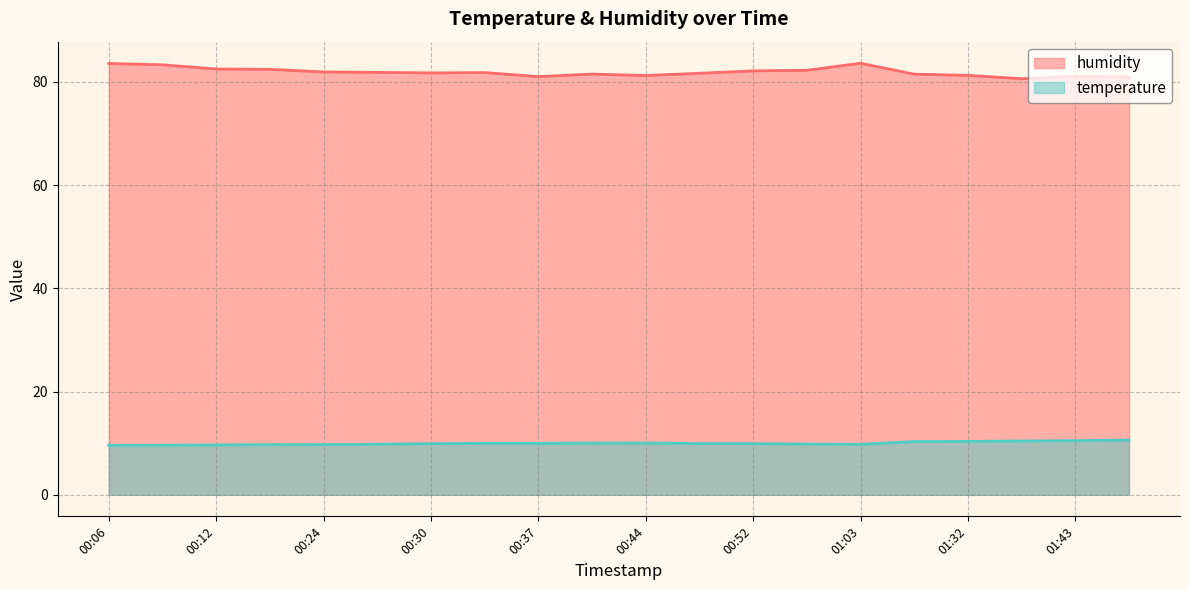

Reading right to left, what are all the values shown in this chart?

humidity: 01:46=80.9	01:43=81.1	01:40=80.6	01:32=81.3	01:28=81.5	01:03=83.6	00:55=82.2	00:52=82.1	00:47=81.7	00:44=81.2	00:41=81.5	00:37=81.0	00:34=81.8	00:30=81.8	00:27=81.8	00:24=81.9	00:21=82.4	00:12=82.5	00:09=83.3	00:06=83.6
temperature: 01:46=10.6	01:43=10.5	01:40=10.4	01:32=10.3	01:28=10.3	01:03=9.8	00:55=9.8	00:52=9.9	00:47=9.9	00:44=10.0	00:41=10.0	00:37=10.0	00:34=10.0	00:30=9.9	00:27=9.8	00:24=9.7	00:21=9.7	00:12=9.7	00:09=9.6	00:06=9.6